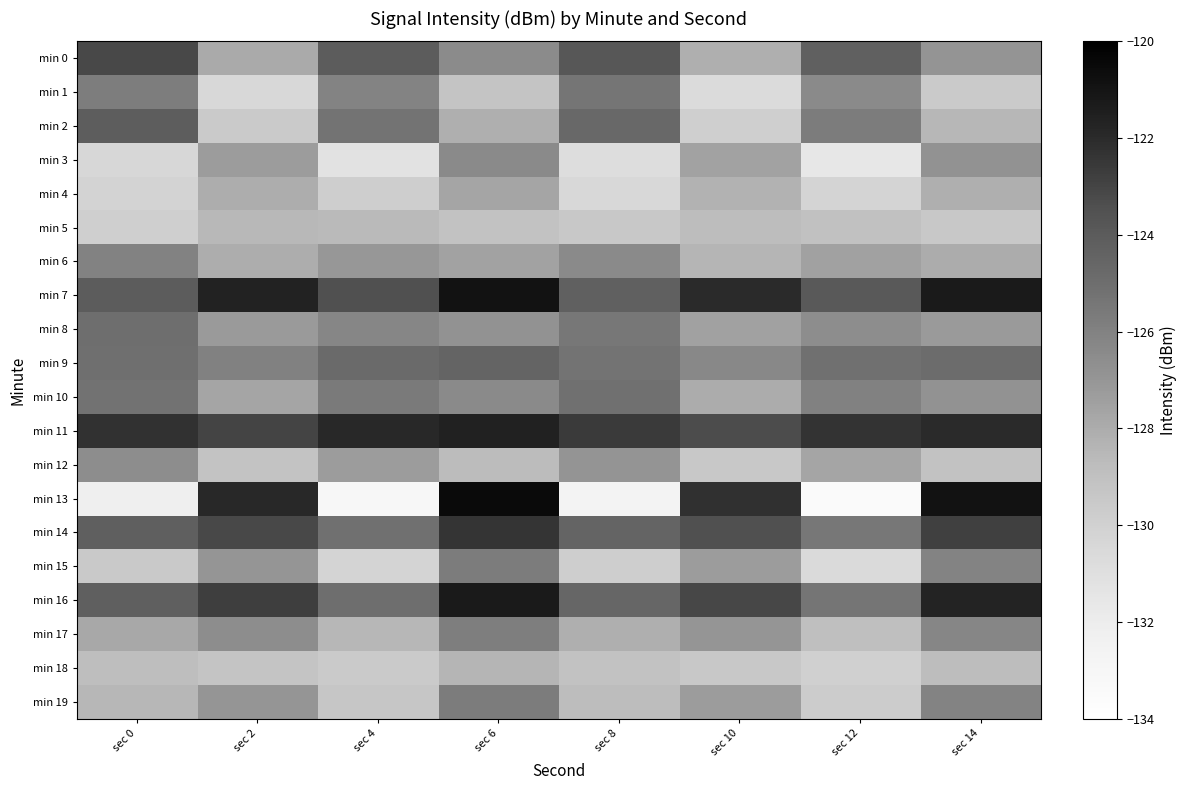

Reading right to left, transcribe all the data shown in this chart.

min 0: sec 14=-126.9	sec 12=-124.3	sec 10=-128.1	sec 8=-123.8	sec 6=-126.5	sec 4=-124.0	sec 2=-127.9	sec 0=-123.1
min 1: sec 14=-129.6	sec 12=-126.4	sec 10=-130.7	sec 8=-125.4	sec 6=-129.2	sec 4=-126.1	sec 2=-130.4	sec 0=-125.8
min 2: sec 14=-128.5	sec 12=-125.7	sec 10=-129.9	sec 8=-124.7	sec 6=-128.1	sec 4=-125.3	sec 2=-129.6	sec 0=-124.1
min 3: sec 14=-126.8	sec 12=-131.6	sec 10=-127.6	sec 8=-130.8	sec 6=-126.4	sec 4=-131.2	sec 2=-127.3	sec 0=-130.4
min 4: sec 14=-128.1	sec 12=-130.2	sec 10=-128.3	sec 8=-130.5	sec 6=-127.7	sec 4=-129.8	sec 2=-128.1	sec 0=-130.2
min 5: sec 14=-129.5	sec 12=-129.0	sec 10=-128.8	sec 8=-129.5	sec 6=-129.1	sec 4=-128.6	sec 2=-128.5	sec 0=-129.9
min 6: sec 14=-128.0	sec 12=-127.5	sec 10=-128.4	sec 8=-126.4	sec 6=-127.6	sec 4=-127.1	sec 2=-128.1	sec 0=-126.1
min 7: sec 14=-121.3	sec 12=-123.9	sec 10=-122.0	sec 8=-124.3	sec 6=-120.9	sec 4=-123.5	sec 2=-121.7	sec 0=-124.0
min 8: sec 14=-127.2	sec 12=-126.6	sec 10=-127.5	sec 8=-125.5	sec 6=-126.8	sec 4=-126.2	sec 2=-127.2	sec 0=-125.0
min 9: sec 14=-124.9	sec 12=-125.1	sec 10=-126.3	sec 8=-125.3	sec 6=-124.5	sec 4=-124.8	sec 2=-126.0	sec 0=-125.1
min 10: sec 14=-126.8	sec 12=-126.0	sec 10=-128.0	sec 8=-125.1	sec 6=-126.4	sec 4=-125.6	sec 2=-127.7	sec 0=-125.2
min 11: sec 14=-122.0	sec 12=-122.3	sec 10=-123.3	sec 8=-122.6	sec 6=-121.6	sec 4=-121.9	sec 2=-123.0	sec 0=-122.2
min 12: sec 14=-129.1	sec 12=-127.7	sec 10=-129.5	sec 8=-126.9	sec 6=-128.7	sec 4=-127.3	sec 2=-129.2	sec 0=-126.6
min 13: sec 14=-120.9	sec 12=-133.5	sec 10=-122.2	sec 8=-132.6	sec 6=-120.5	sec 4=-133.1	sec 2=-121.9	sec 0=-132.2
min 14: sec 14=-122.8	sec 12=-125.5	sec 10=-123.5	sec 8=-124.5	sec 6=-122.4	sec 4=-125.1	sec 2=-123.2	sec 0=-124.2
min 15: sec 14=-126.1	sec 12=-130.6	sec 10=-127.3	sec 8=-129.8	sec 6=-125.7	sec 4=-130.2	sec 2=-127.0	sec 0=-129.5
min 16: sec 14=-121.7	sec 12=-125.4	sec 10=-123.1	sec 8=-124.6	sec 6=-121.3	sec 4=-125.0	sec 2=-122.7	sec 0=-124.2
min 17: sec 14=-126.2	sec 12=-128.9	sec 10=-127.0	sec 8=-128.1	sec 6=-125.8	sec 4=-128.5	sec 2=-126.6	sec 0=-127.9
min 18: sec 14=-128.8	sec 12=-130.0	sec 10=-129.5	sec 8=-129.1	sec 6=-128.4	sec 4=-129.6	sec 2=-129.2	sec 0=-128.8
min 19: sec 14=-126.1	sec 12=-129.7	sec 10=-127.3	sec 8=-128.8	sec 6=-125.7	sec 4=-129.3	sec 2=-127.0	sec 0=-128.5